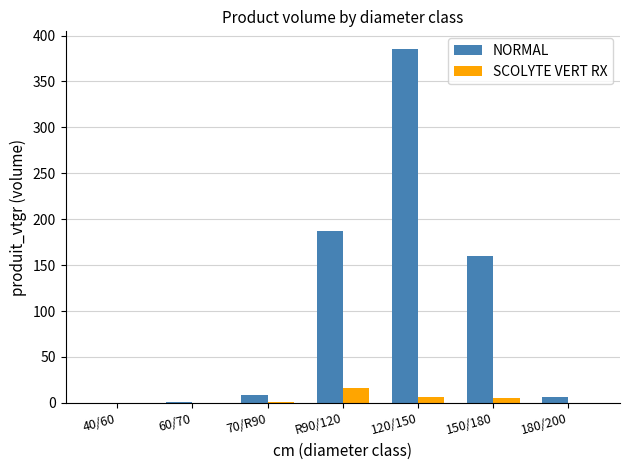

At which category does the chart reach its peak across all series?

120/150